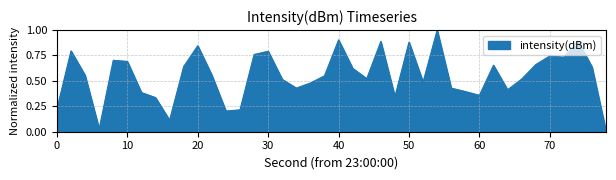

How many lines are shown in the chart?

1